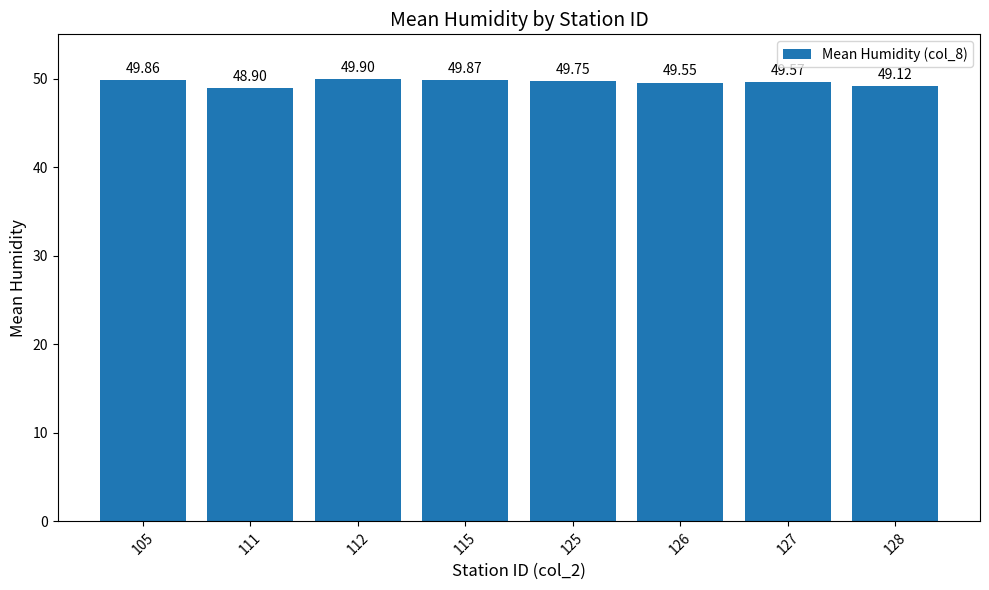

What is the value of the 5th bar from the left?

49.8